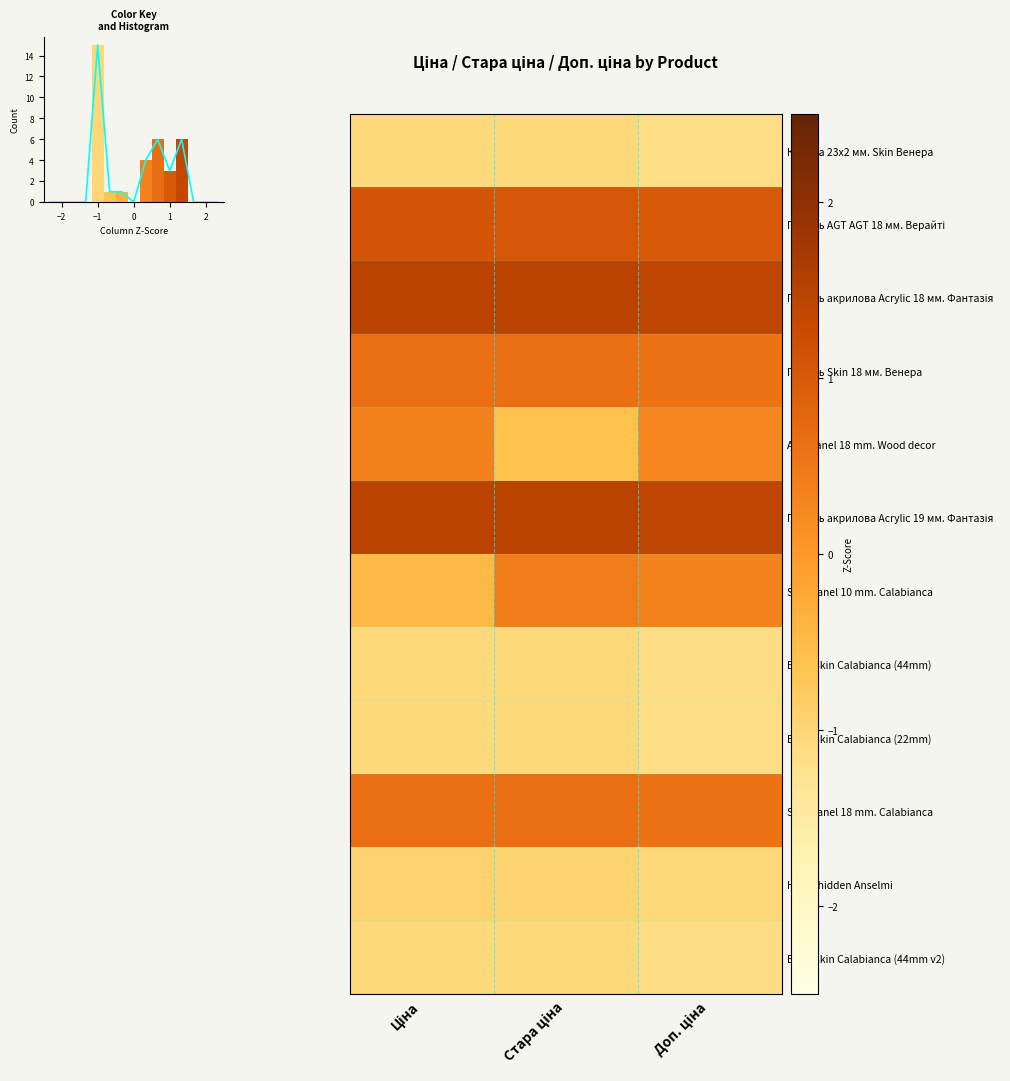

At which category is the sum across all series the highest?

Доп. ціна